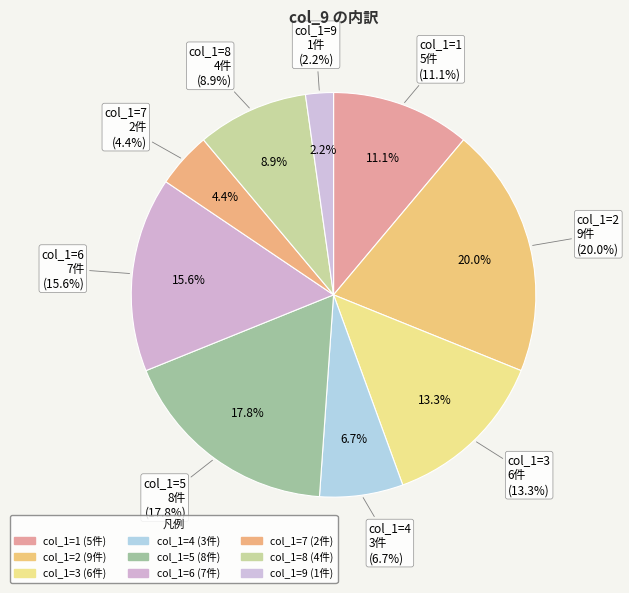

Rank the categories by value from highest to lowest.

2, 5, 6, 3, 1, 8, 4, 7, 9